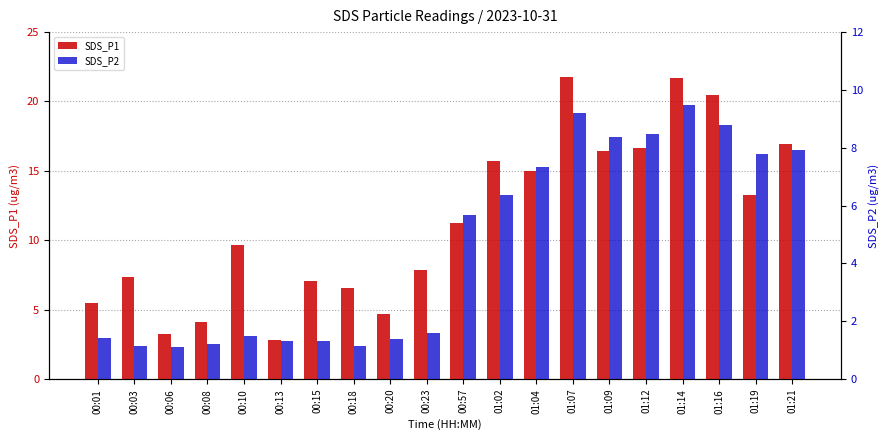

What is the value of the SDS_P2 bar at the 12th from the left?

6.4